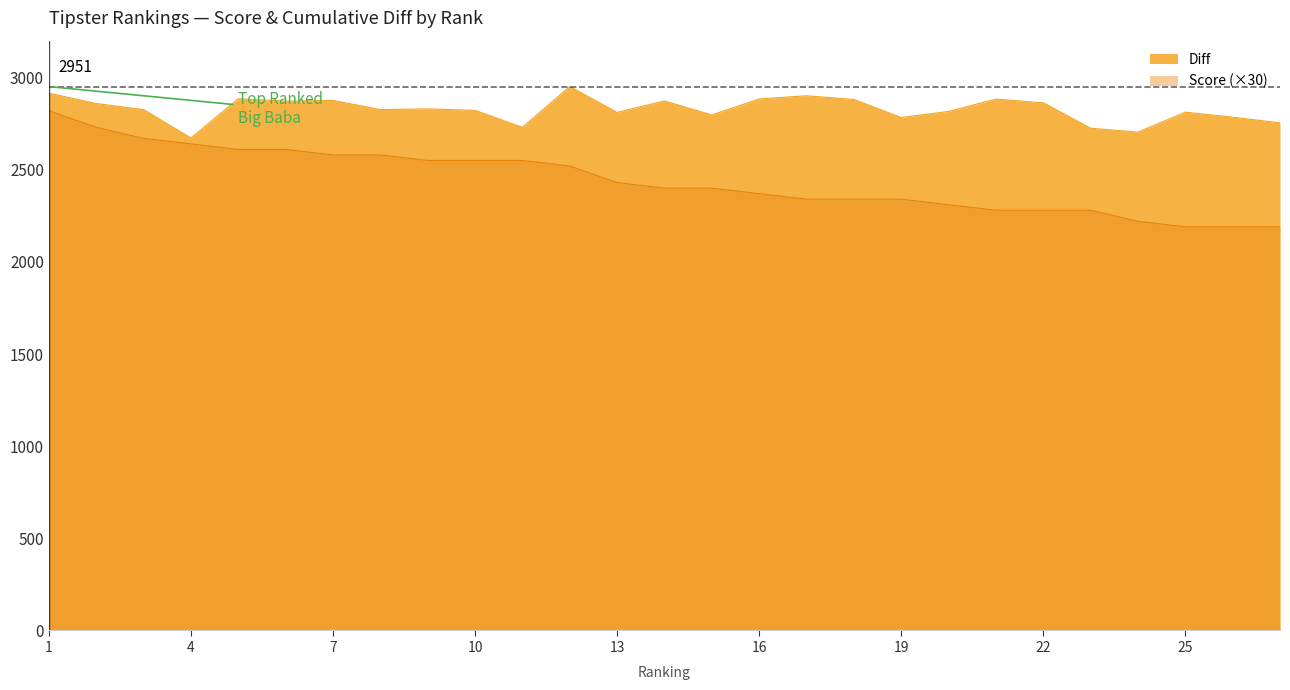

Reading right to left, list all the values displayed in this chart.

Score: 27=2190	26=2190	25=2190	24=2220	23=2280	22=2280	21=2280	20=2310	19=2340	18=2340	17=2340	16=2370	15=2400	14=2400	13=2430	12=2520	11=2550	10=2550	9=2550	8=2580	7=2580	6=2610	5=2610	4=2640	3=2670	2=2730	1=2820
Diff: 27=2754	26=2785	25=2812	24=2704	23=2725	22=2863	21=2883	20=2816	19=2783	18=2881	17=2901	16=2884	15=2797	14=2873	13=2811	12=2951	11=2730	10=2822	9=2830	8=2826	7=2876	6=2872	5=2885	4=2672	3=2826	2=2859	1=2915